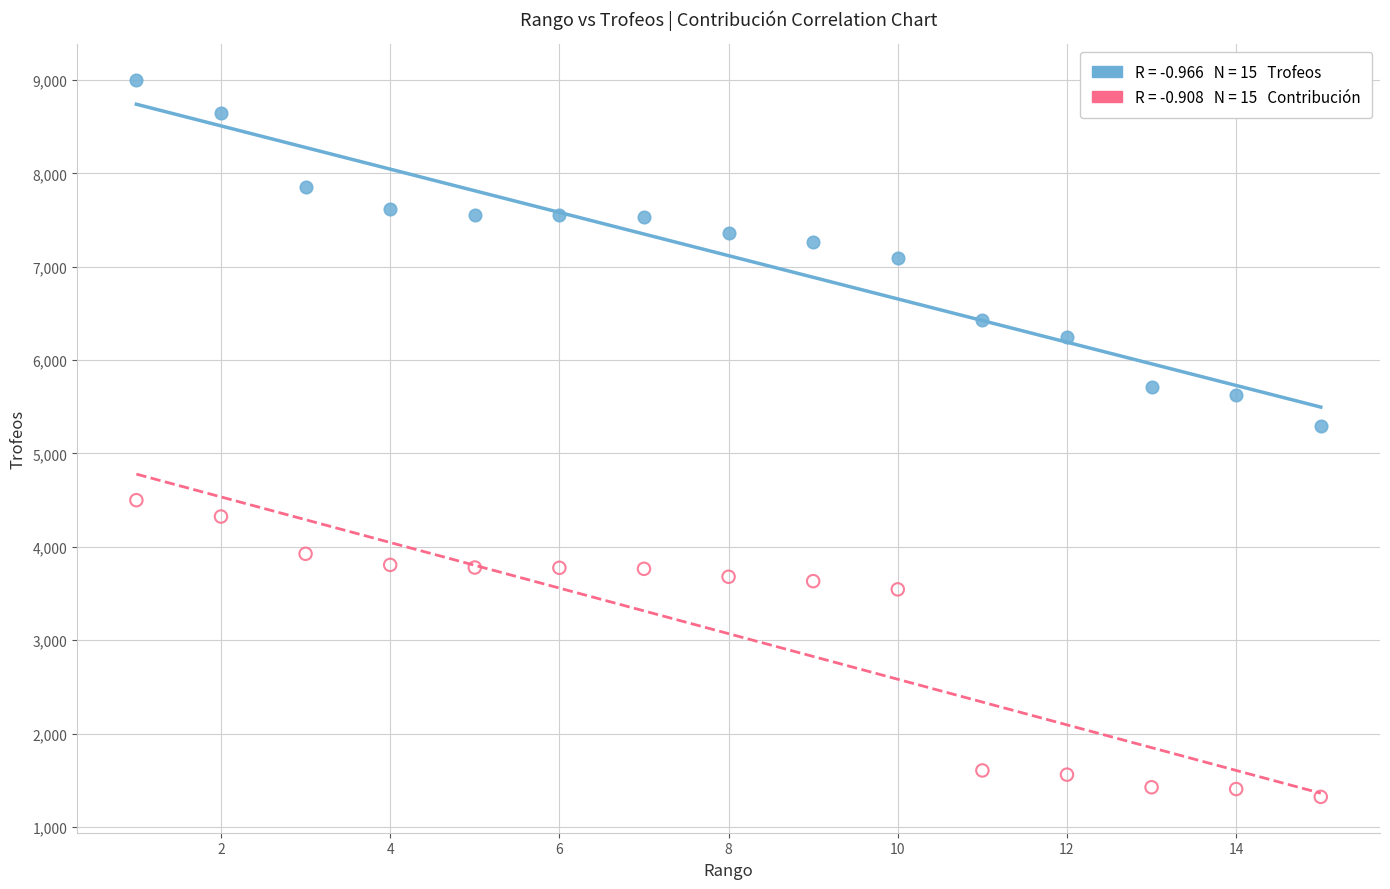

Across all data points, what is the range of X values (max minus min)?

14